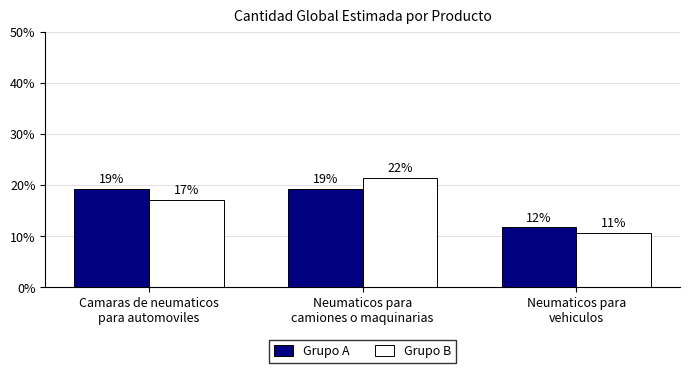

What are all the series names shown in the legend?

Grupo A, Grupo B